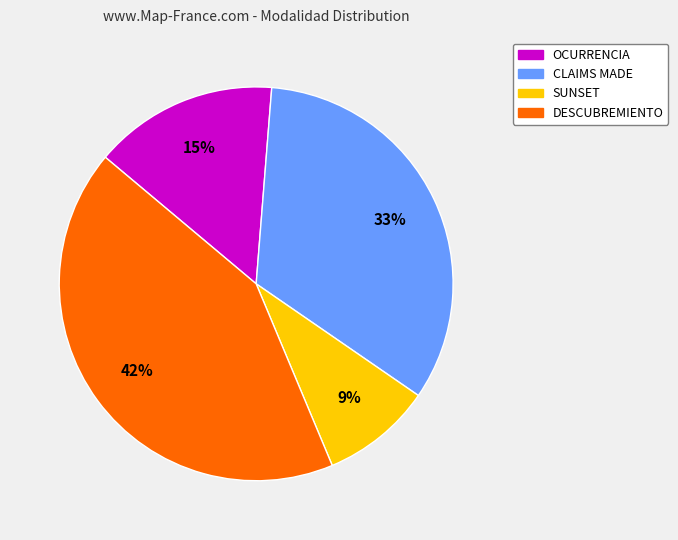

Does OCURRENCIA account for over 50% of the chart?

No